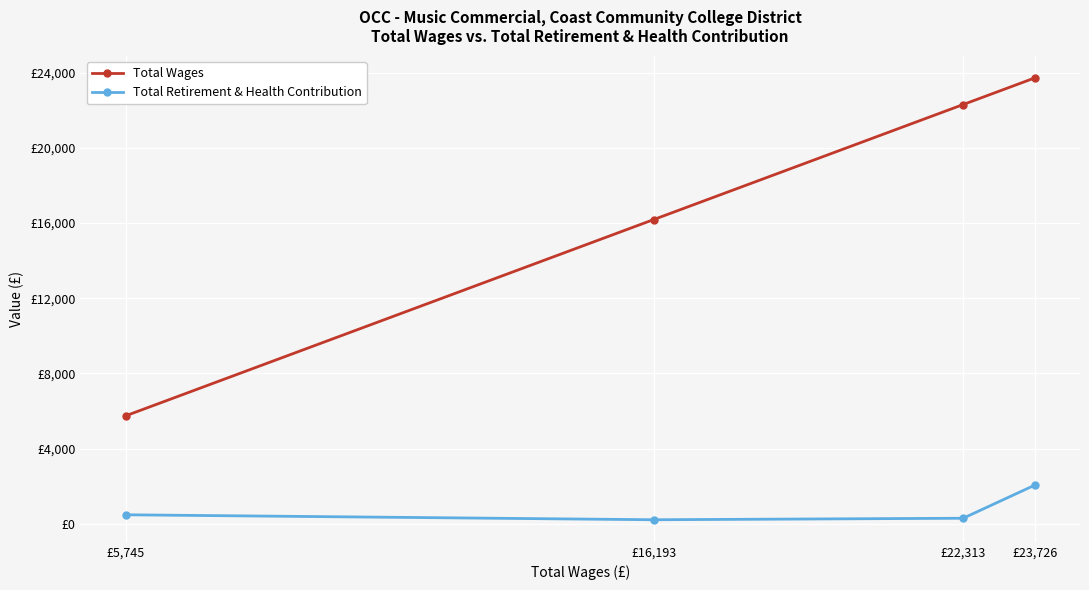

List the series in order of their overall mean, highest first.

Total Wages, Total Retirement & Health Contribution